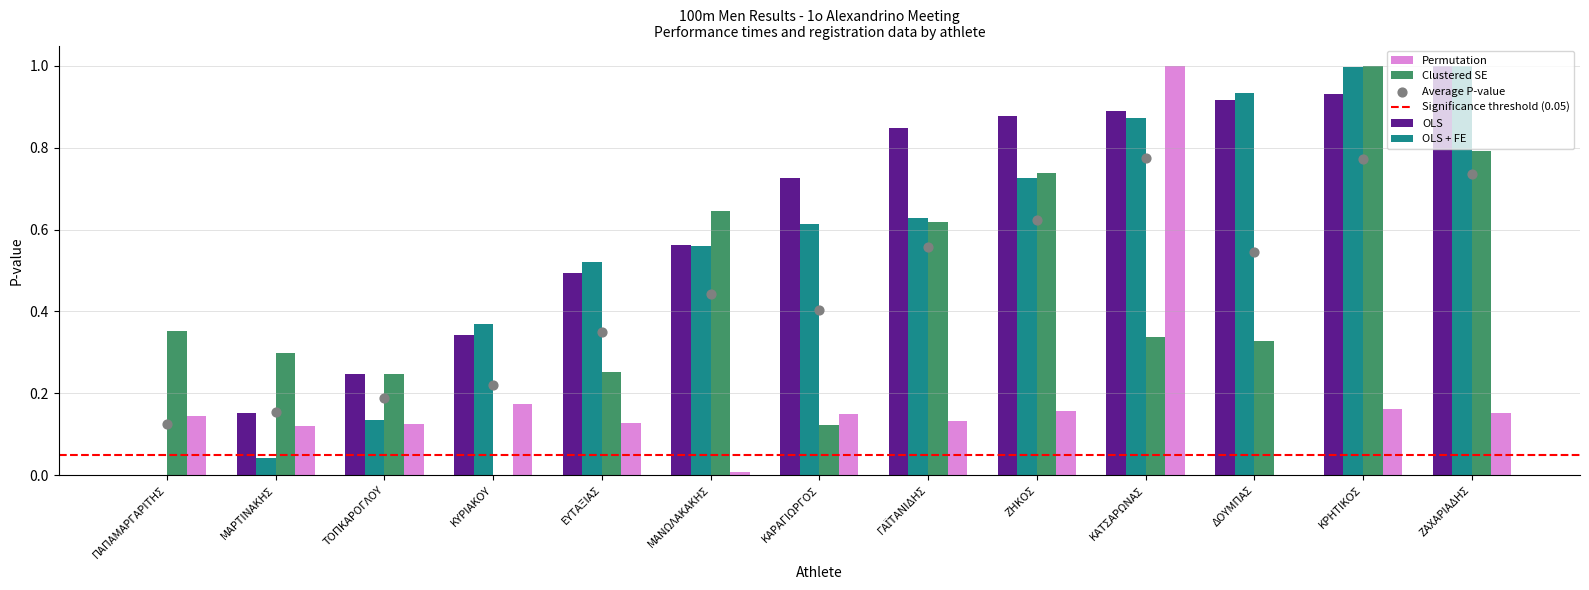

Which series reaches the maximum Y coordinate?

OLS